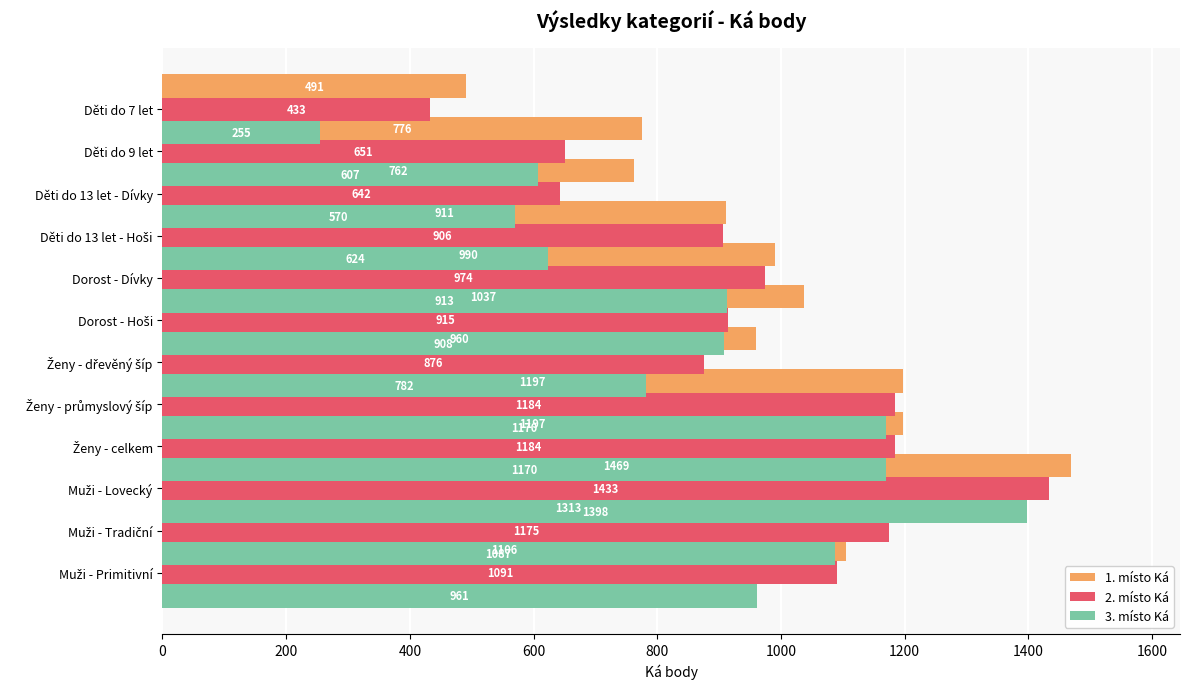

What position from the left is 1000?

6